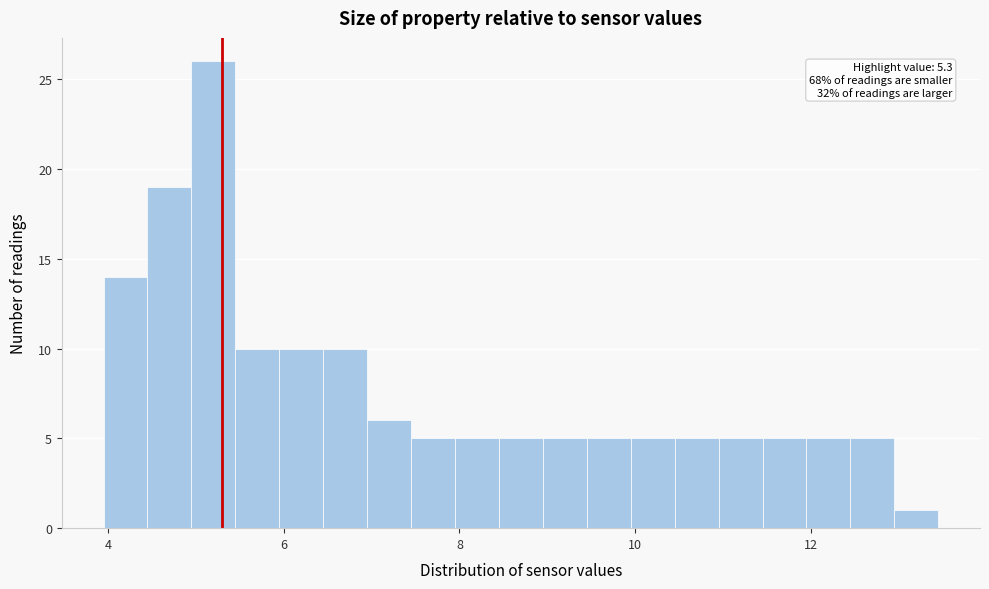

Around what value on the x-axis is the tallest bar? Give the approximate position of its centre, as read against the axis.

5.2